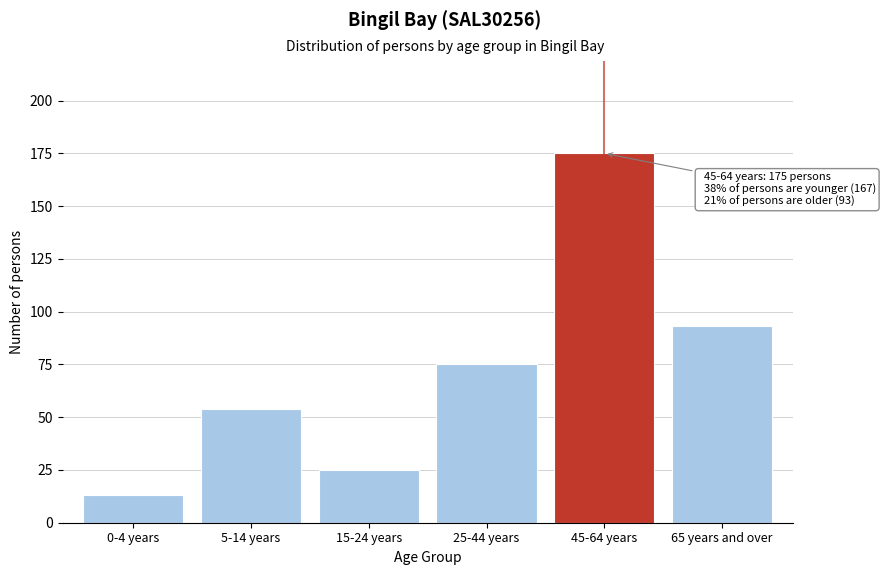

Reading right to left, what are all the values shown in this chart?

65 years and over=93	45-64 years=175	25-44 years=75	15-24 years=25	5-14 years=54	0-4 years=13